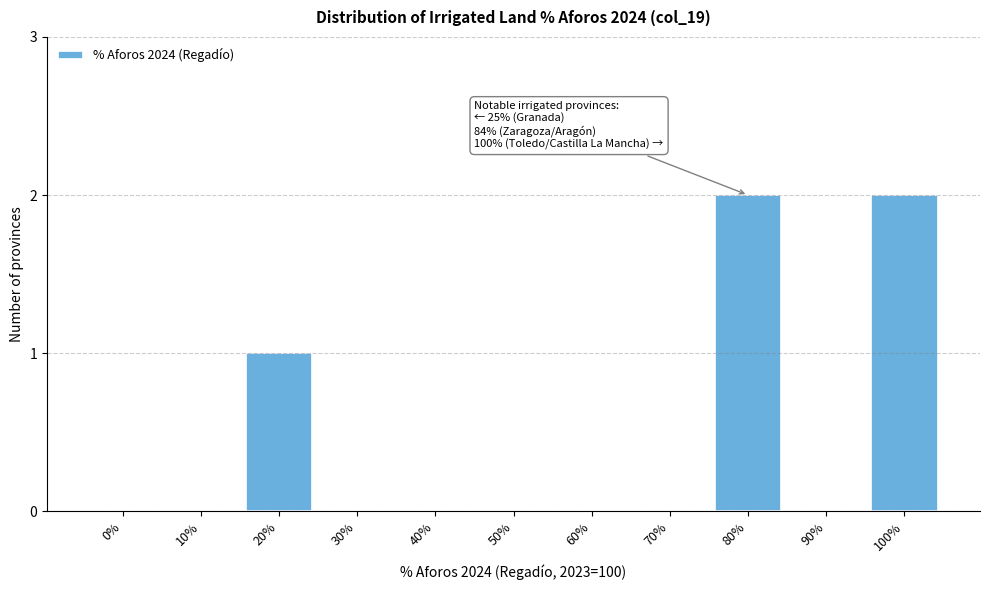

Reading left to right, extract all data points from this chart.

0%=0	10%=0	20%=1	30%=0	40%=0	50%=0	60%=0	70%=0	80%=2	90%=0	100%=2